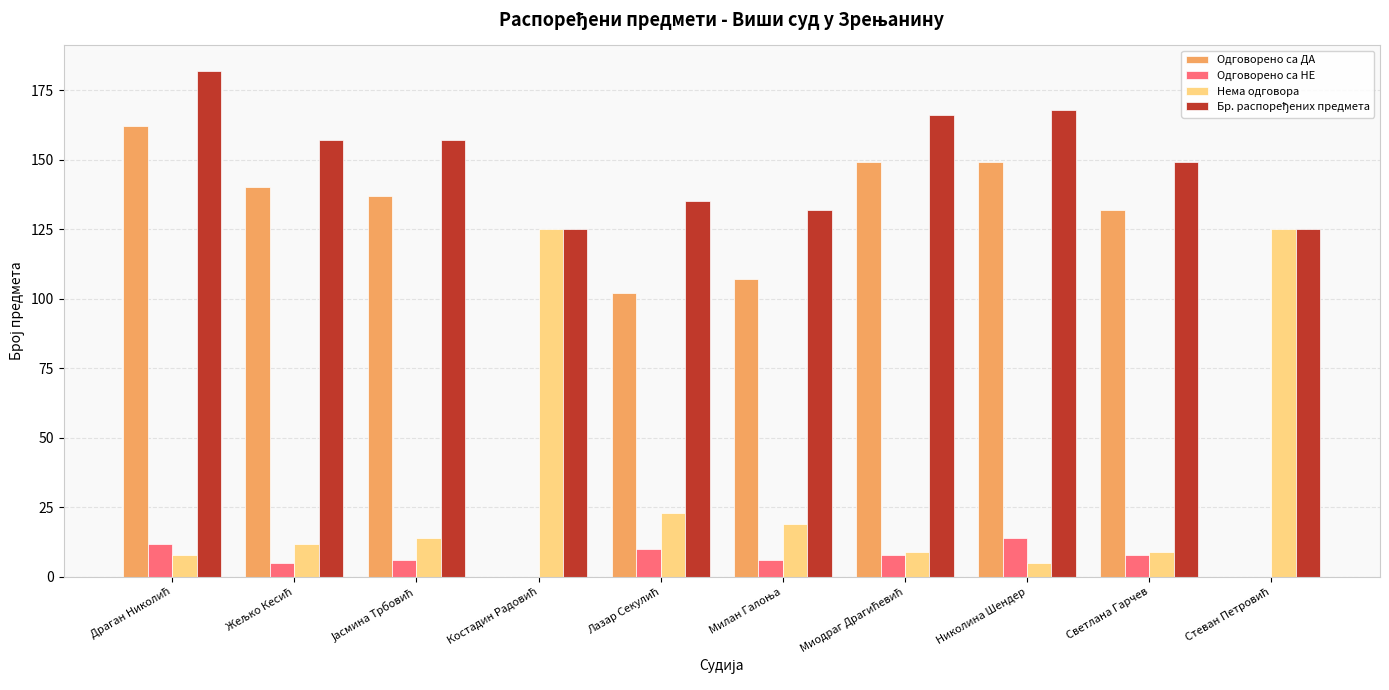

What is the maximum value for Одговорено са НЕ?

14